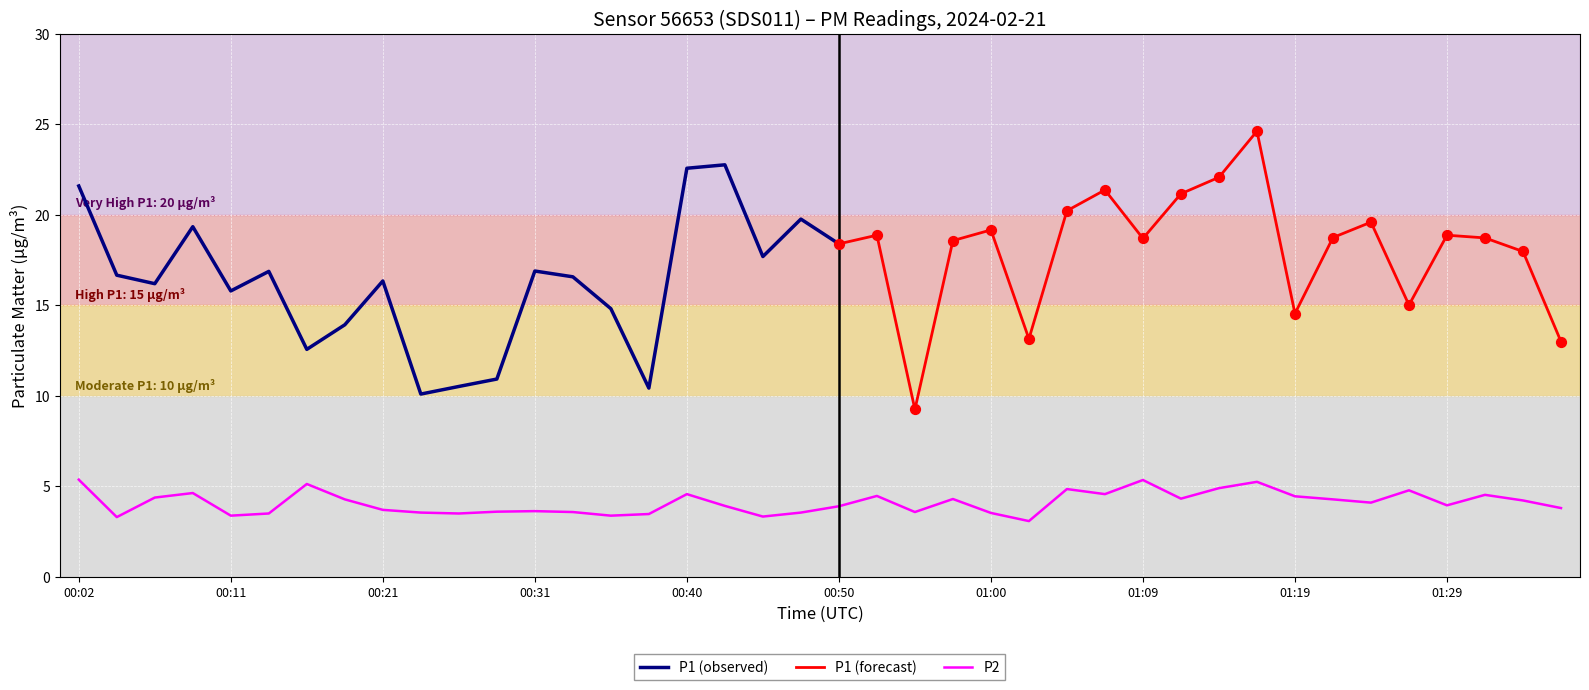

What is the ratio of the value at 00:40 to the value at 00:06?

1.0